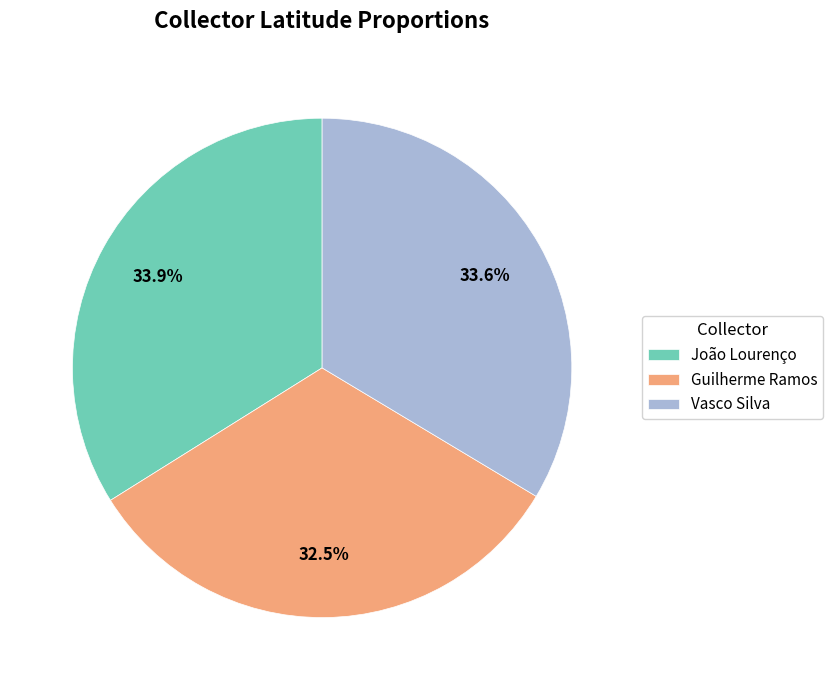

Which slice is the smallest?

Guilherme Ramos